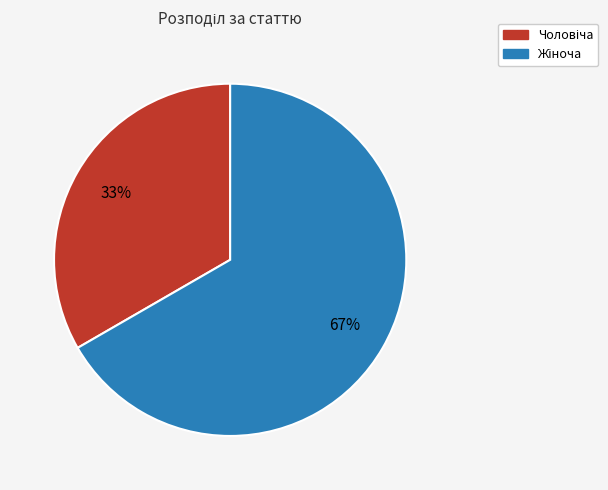

Is there a majority slice in this chart?

Yes